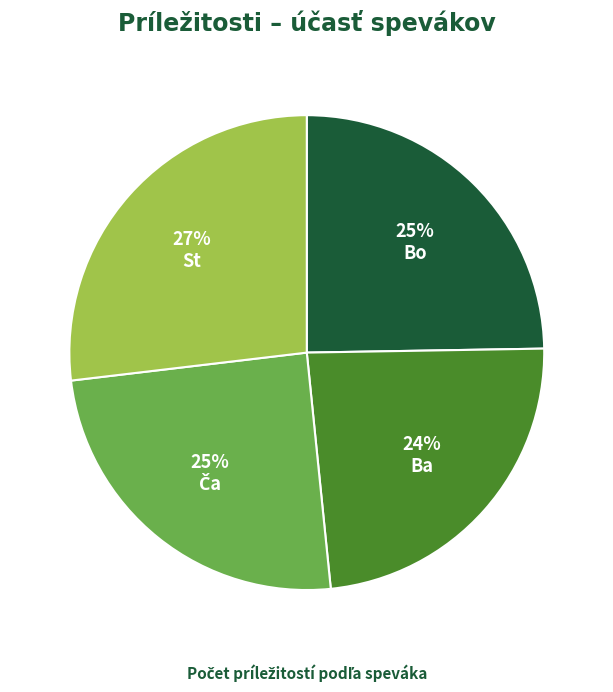

Which has a higher value, Bo or Ba?

Bo